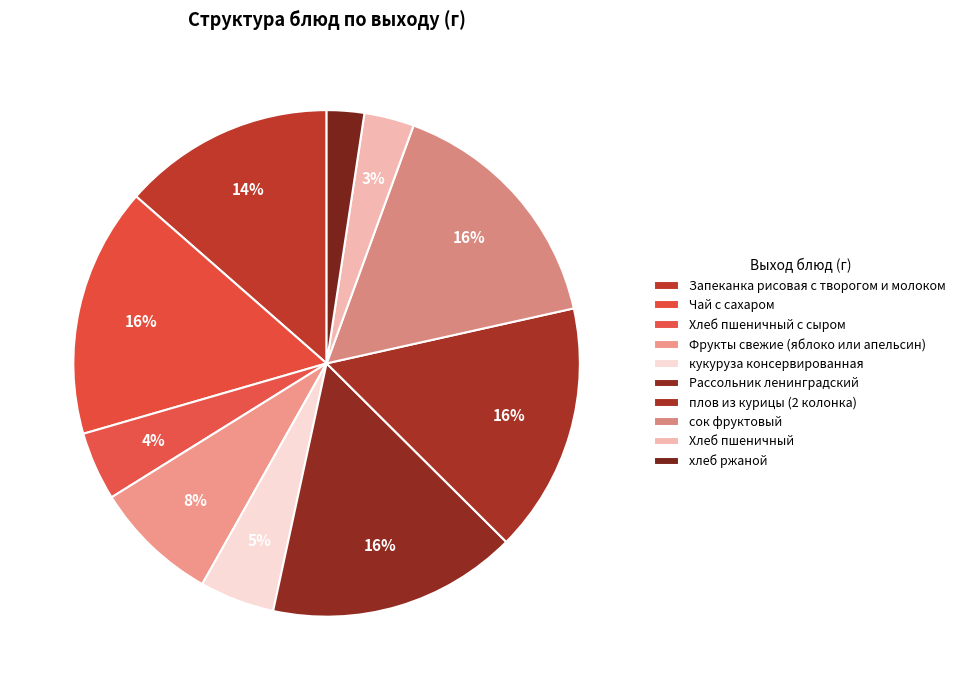

Is it true that хлеб ржаной is 2% of the pie?

True